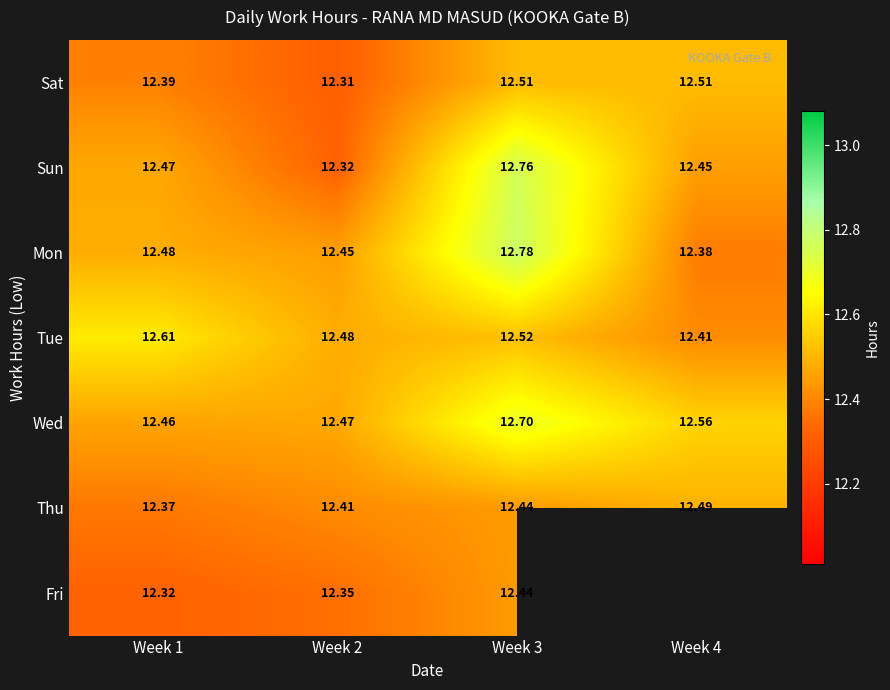

At Week 2, list the series in order from smallest to largest.

Sat, Sun, Fri, Thu, Mon, Wed, Tue